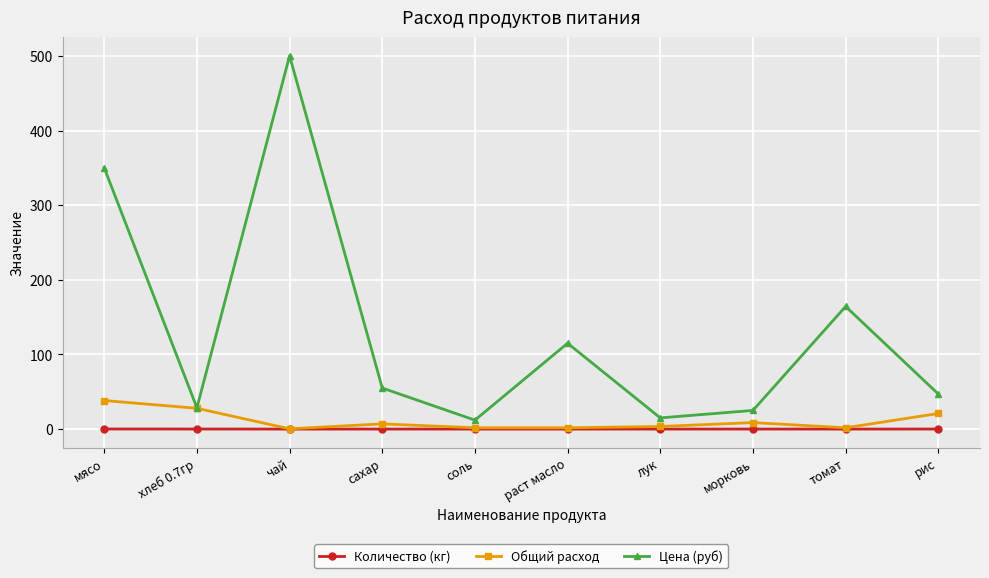

List the series in order of their peak value, lowest first.

Количество (кг), Общий расход, Цена (руб)